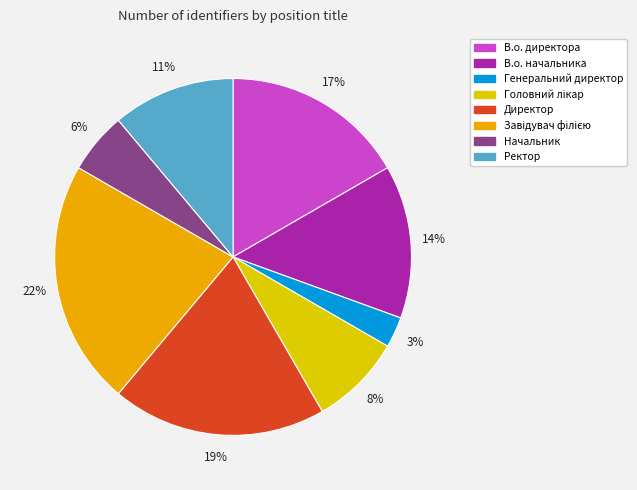

Which slice is the largest?

Завідувач філією